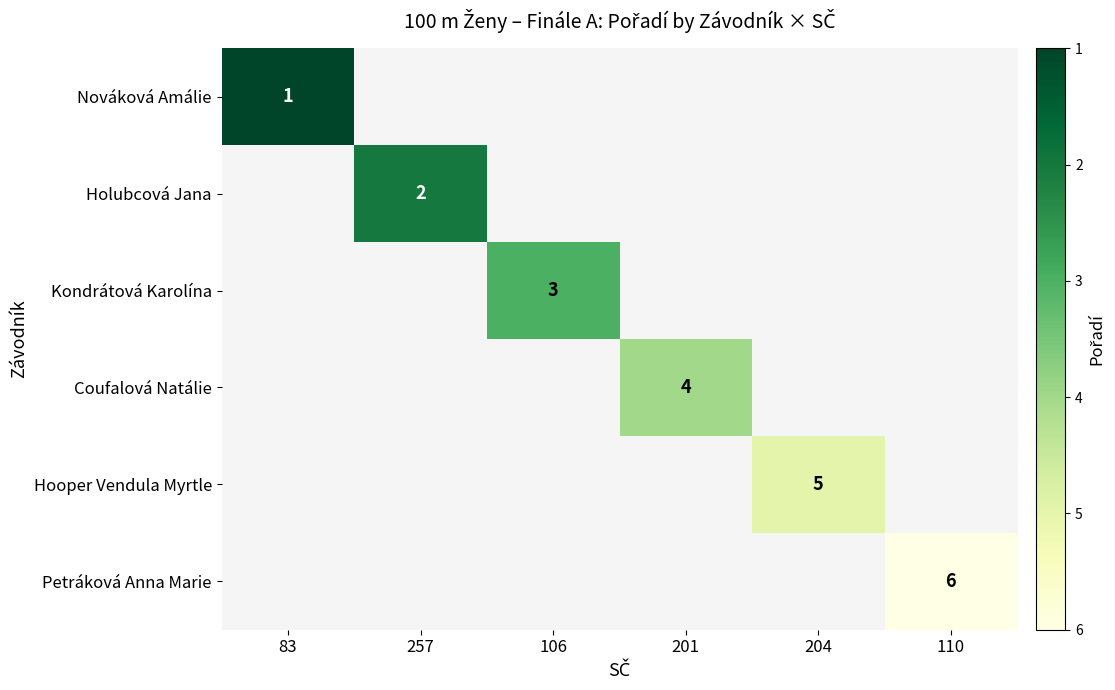

True or false: Kondrátová Karolína has a value of 4 at 106.

False